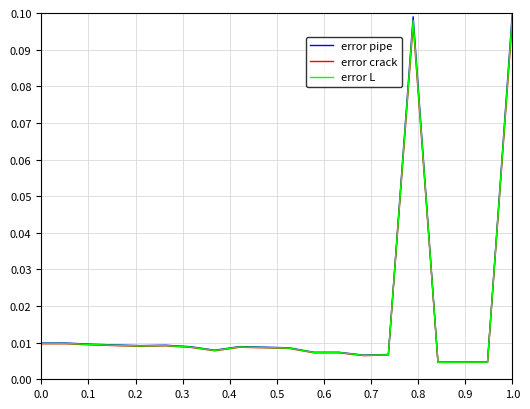

Which series has the widest spread of values?

error pipe